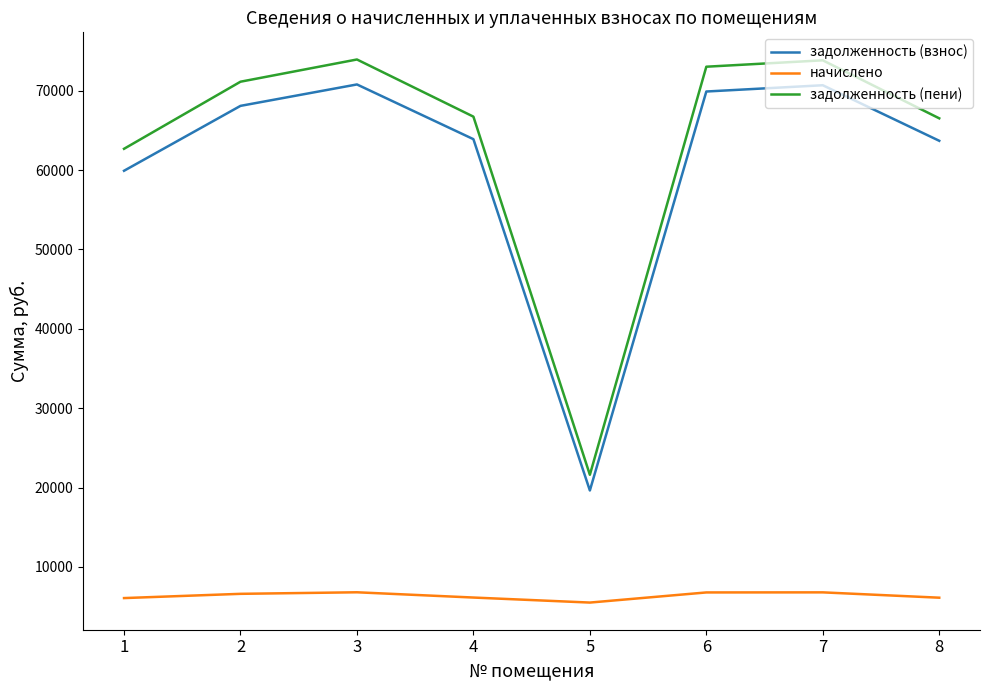

What is the difference between the maximum and minimum values in the задолженность (пени) series?

52336.9